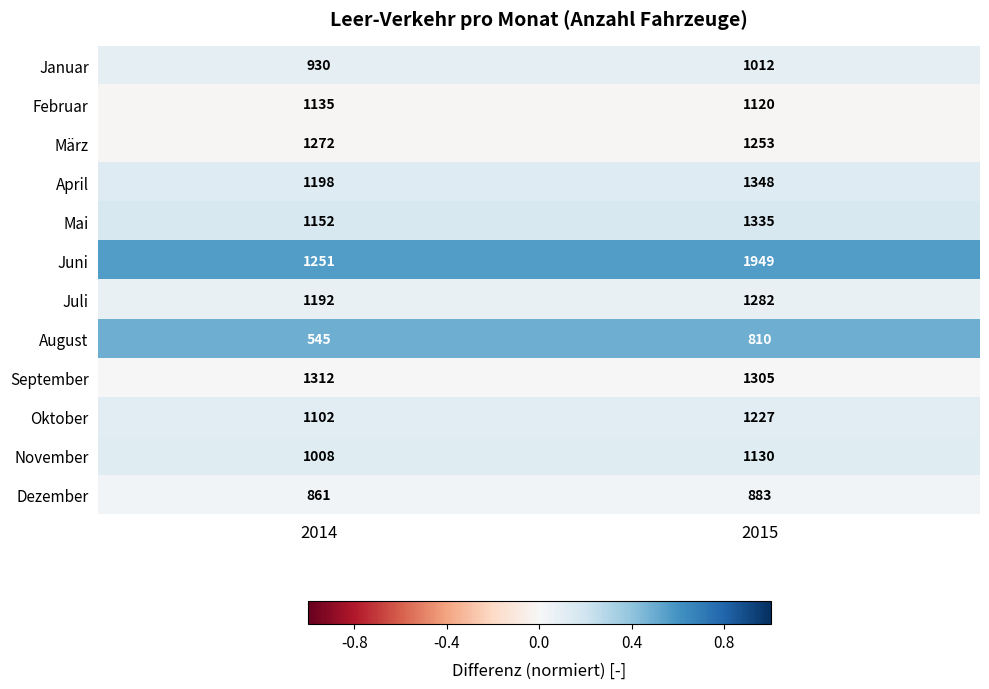

Is the value of Juni at 2014 greater than the value of Oktober at 2014?

Yes